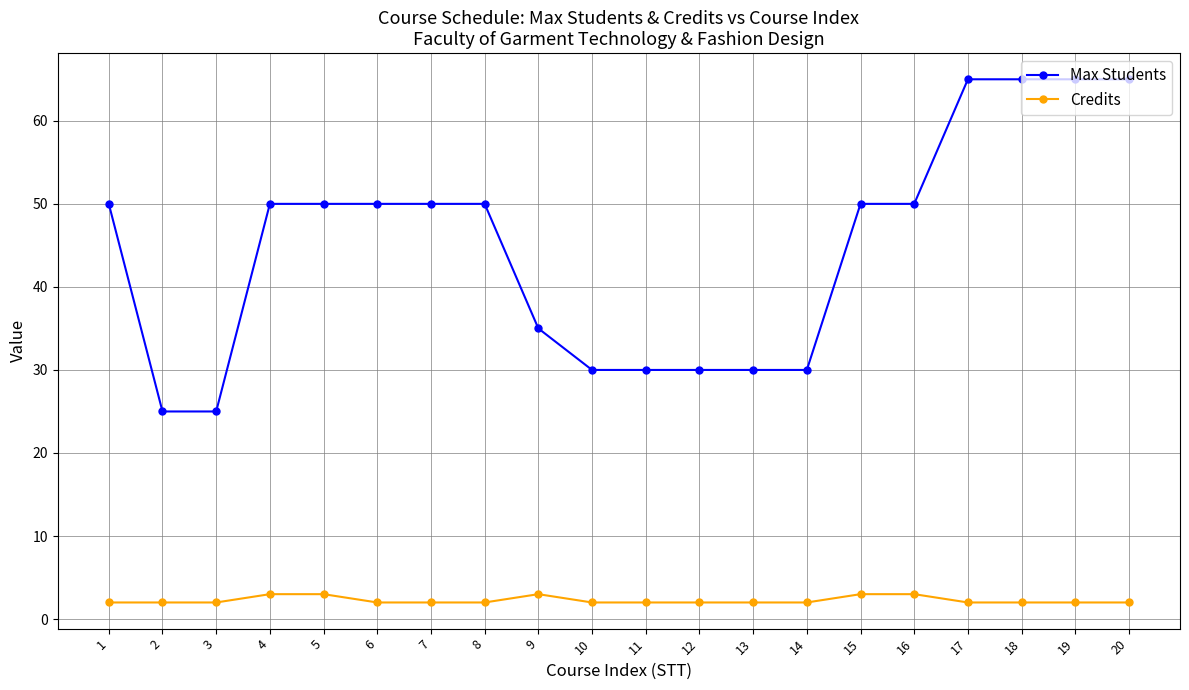

What is the difference between the maximum and minimum values in the Max Students series?

40